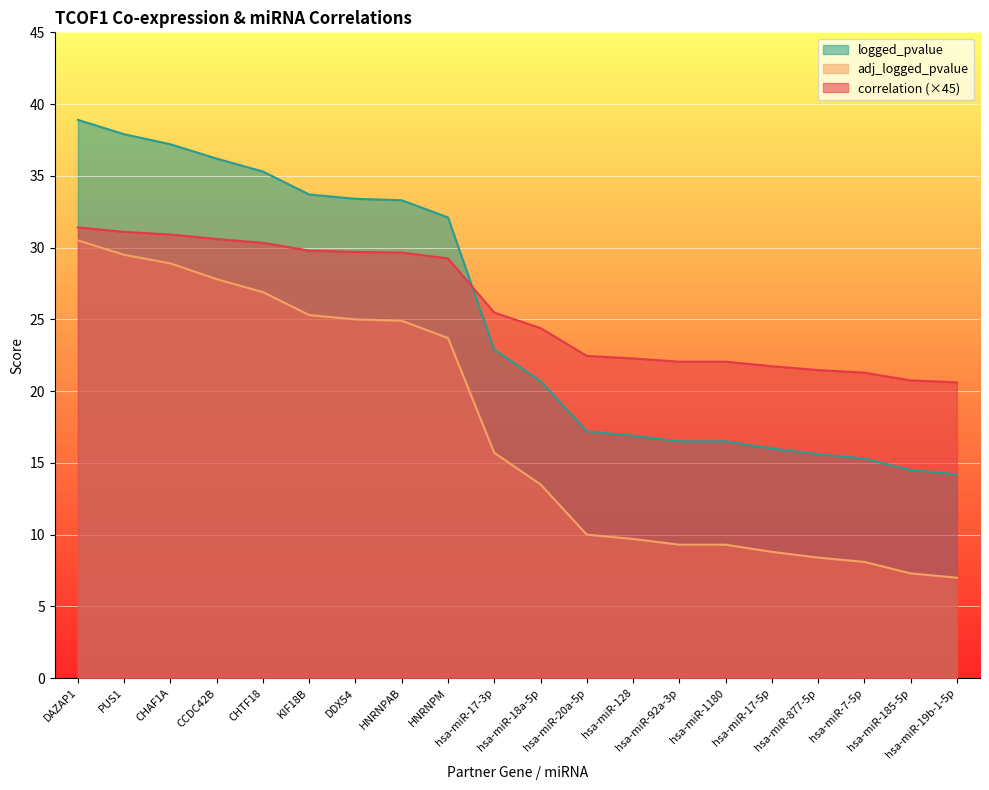

How many data points in adj_logged_pvalue are above 15?

10